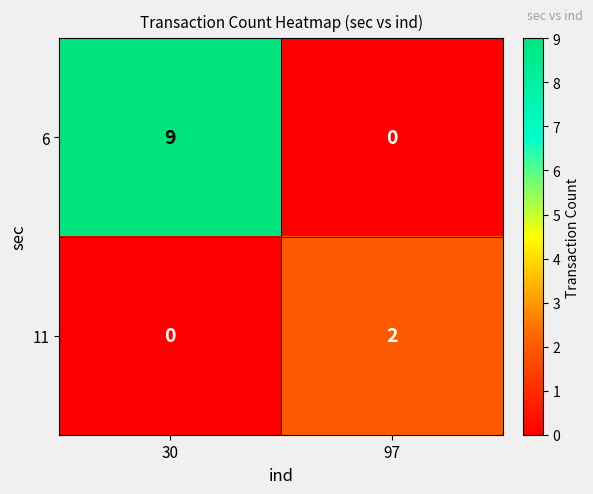

Which series has the largest range (max minus min)?

6